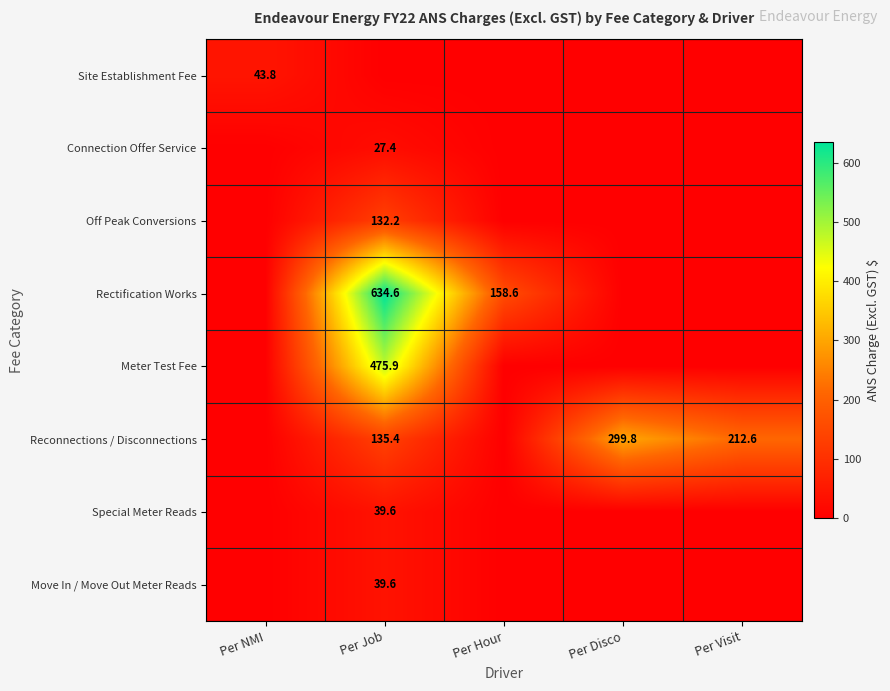

The value of Site Establishment Fee at Per NMI is 43.8. True or false?

True